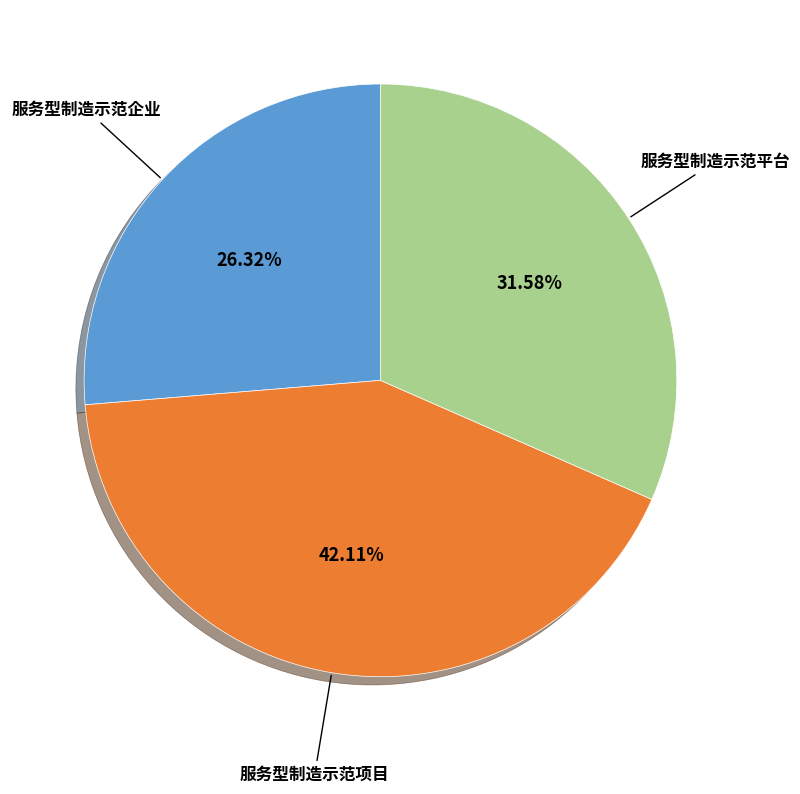

Does any single category account for the majority?

No